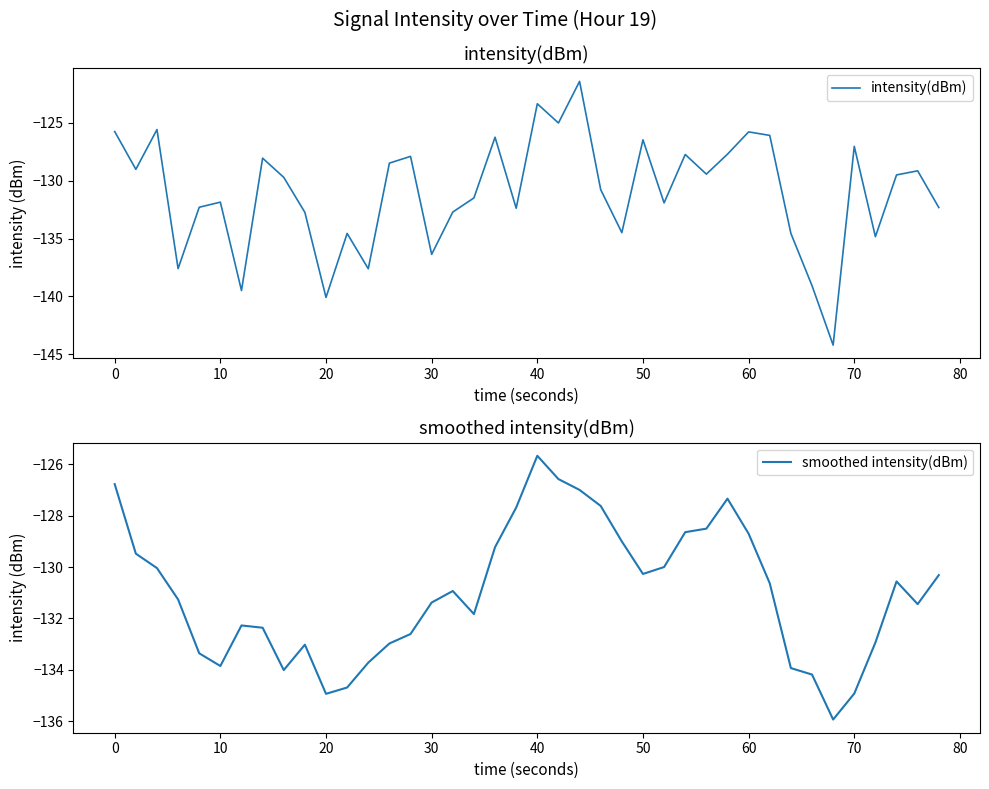

Reading left to right, transcribe all the data shown in this chart.

intensity(dBm): -125.7	-129.0	-125.6	-137.6	-132.3	-131.8	-139.5	-128.0	-129.7	-132.7	-140.1	-134.5	-137.6	-128.5	-127.9	-136.4	-132.7	-131.5	-126.2	-132.4	-123.3	-125.0	-121.4	-130.8	-134.5	-126.5	-131.9	-127.7	-129.4	-127.7	-125.8	-126.1	-134.5	-139.1	-144.2	-127.0	-134.8	-129.5	-129.1	-132.3
smoothed intensity(dBm): -126.8	-129.5	-130.0	-131.3	-133.4	-133.9	-132.3	-132.4	-134.0	-133.0	-134.9	-134.7	-133.7	-133.0	-132.6	-131.4	-130.9	-131.8	-129.2	-127.7	-125.7	-126.6	-127.0	-127.6	-129.0	-130.3	-130.0	-128.6	-128.5	-127.3	-128.7	-130.6	-133.9	-134.2	-135.9	-134.9	-132.9	-130.6	-131.4	-130.3